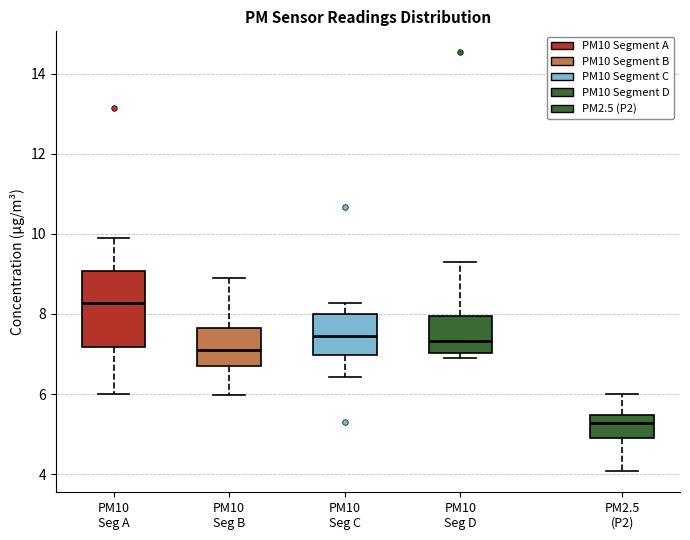

Where is the upper edge of the box for PM2.5 (P2) on the y-axis? The values are not printed on the chart, so give them approximately, as read against the axis.

5.4